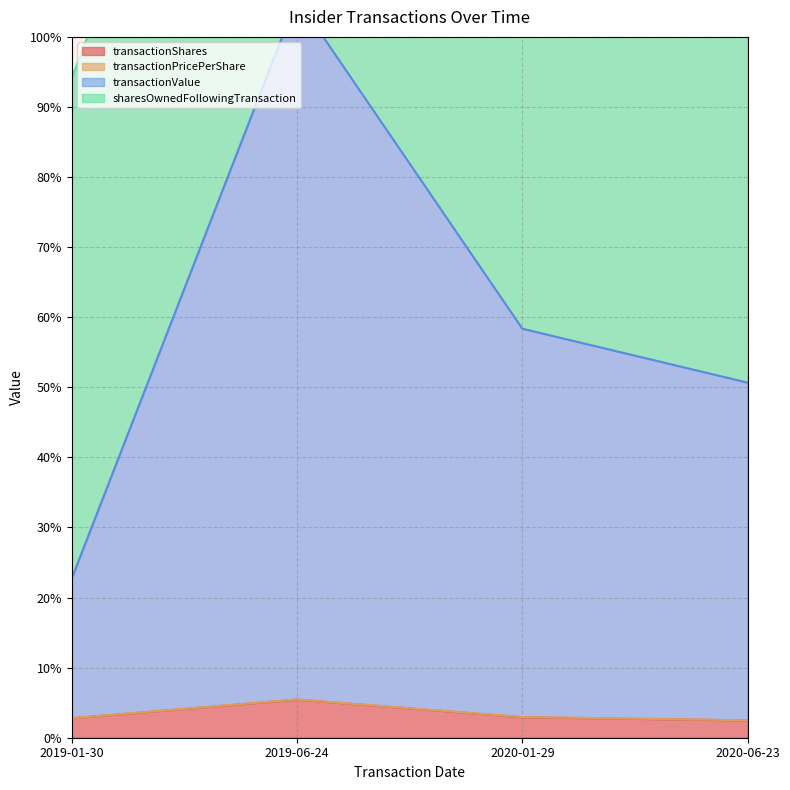

Which series has the largest range (max minus min)?

transactionValue